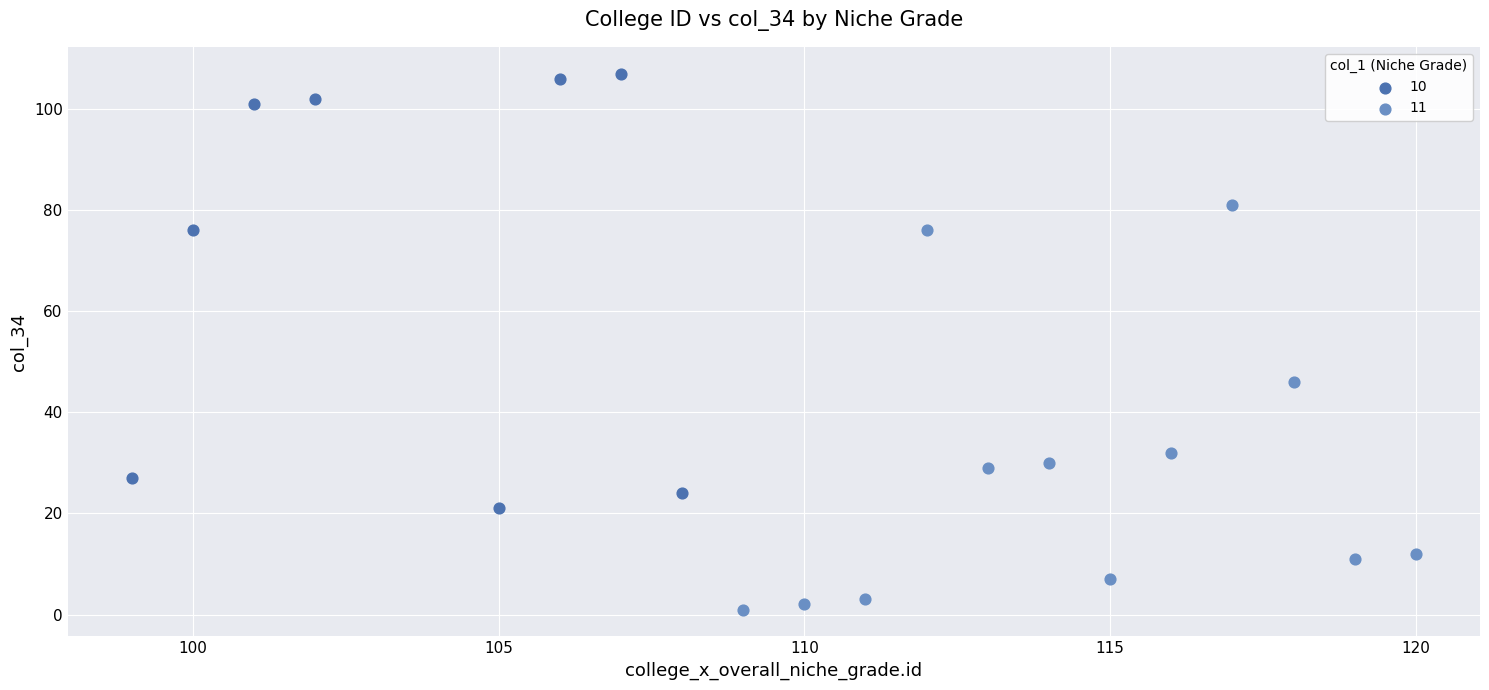

Which series has the widest spread of Y values?

10